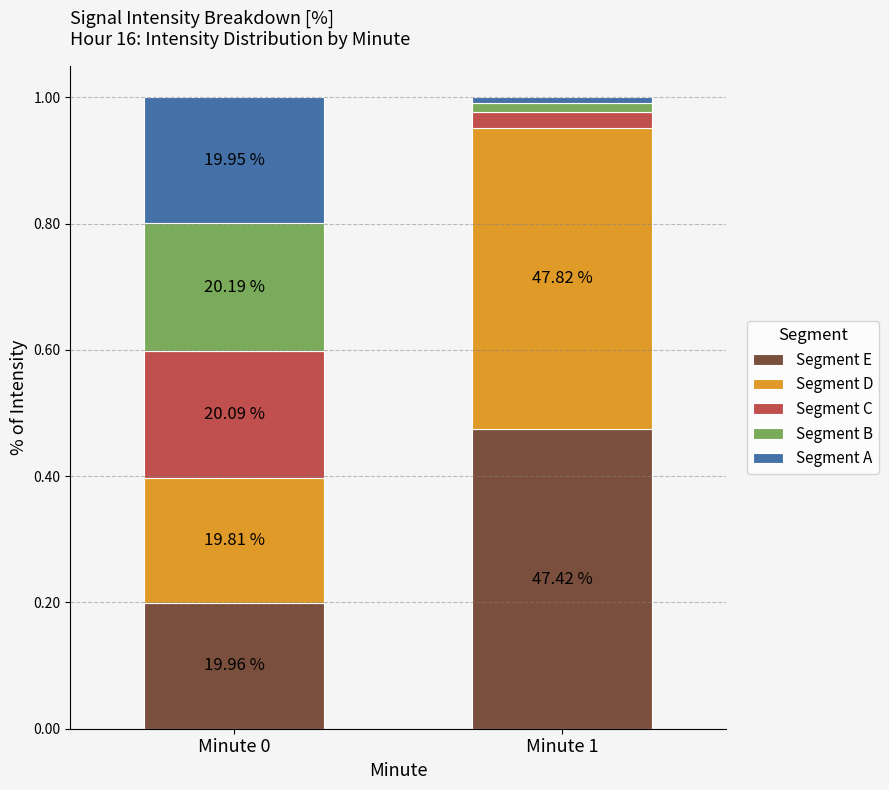

How many bars are there in total?

2